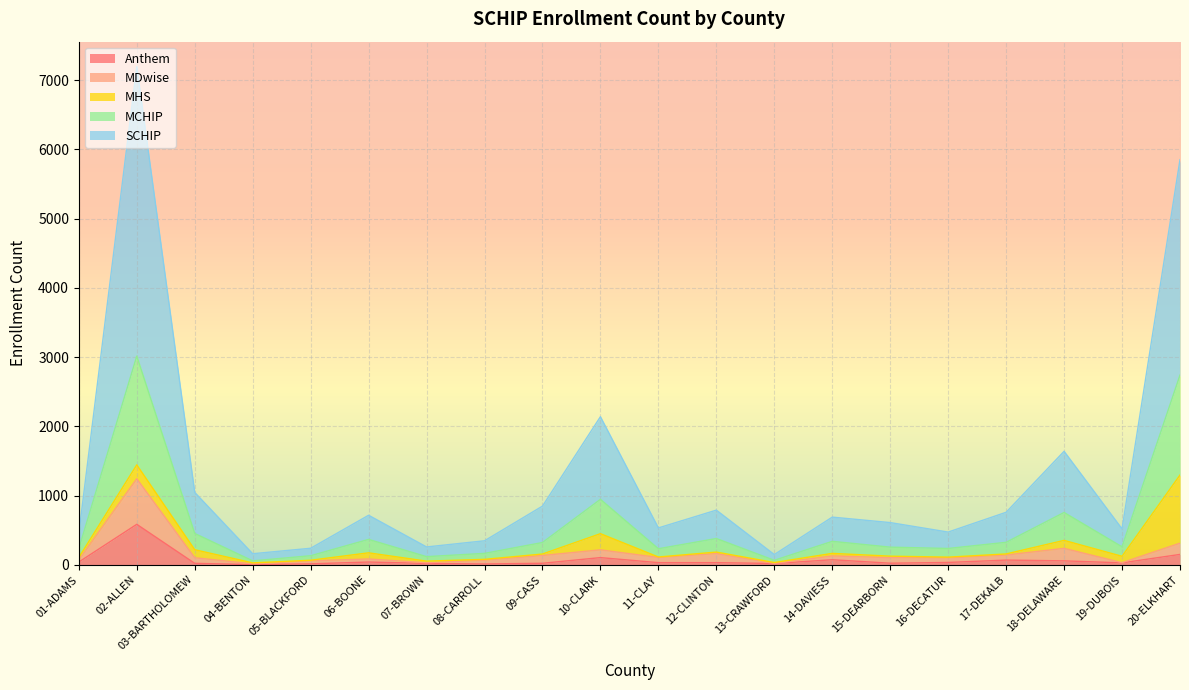

What position from the left is 01-ADAMS?

1